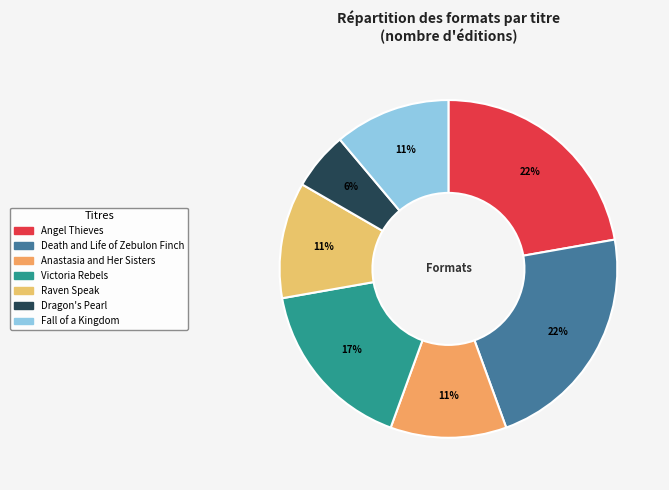

Count the number of slices in the pie.

7